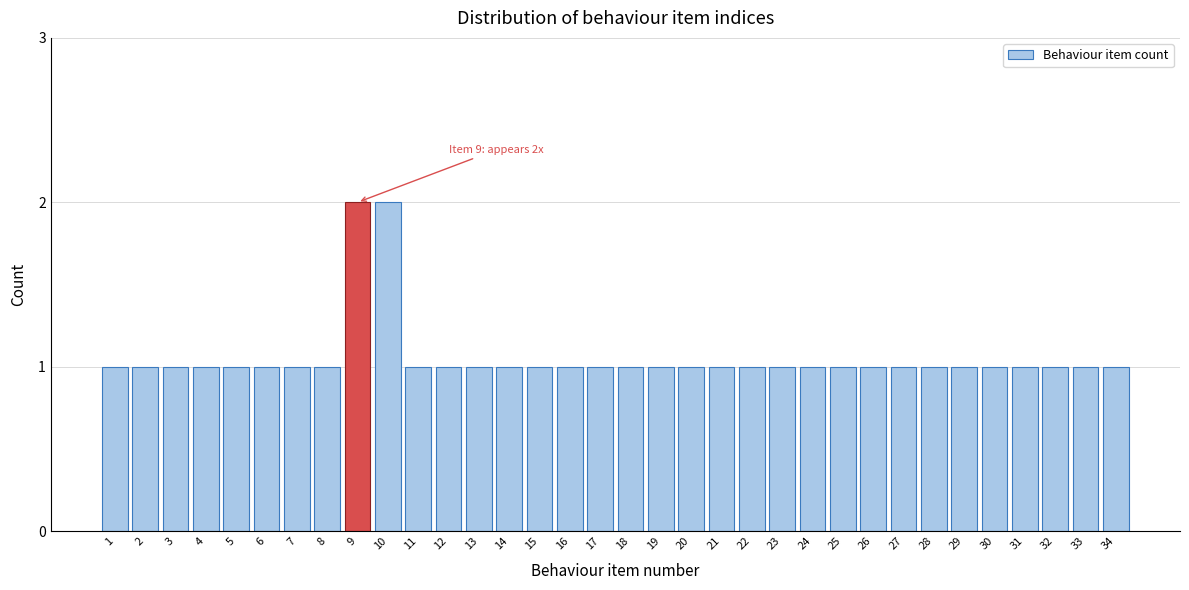

The value at 4 is 2. True or false?

False